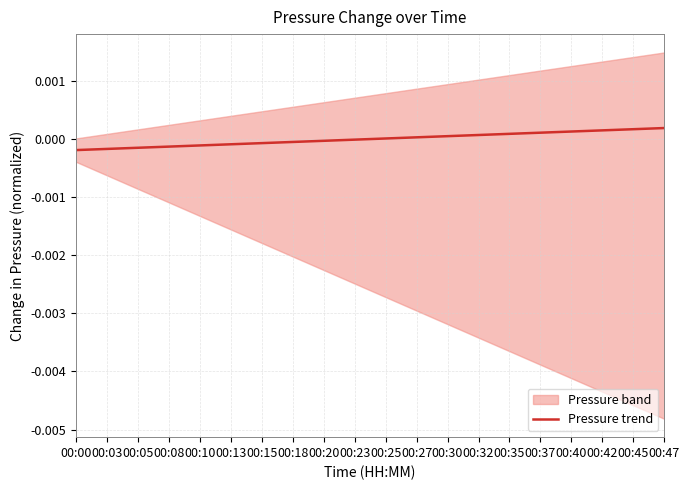

True or false: the data shows -0.0 at 00:23.

False